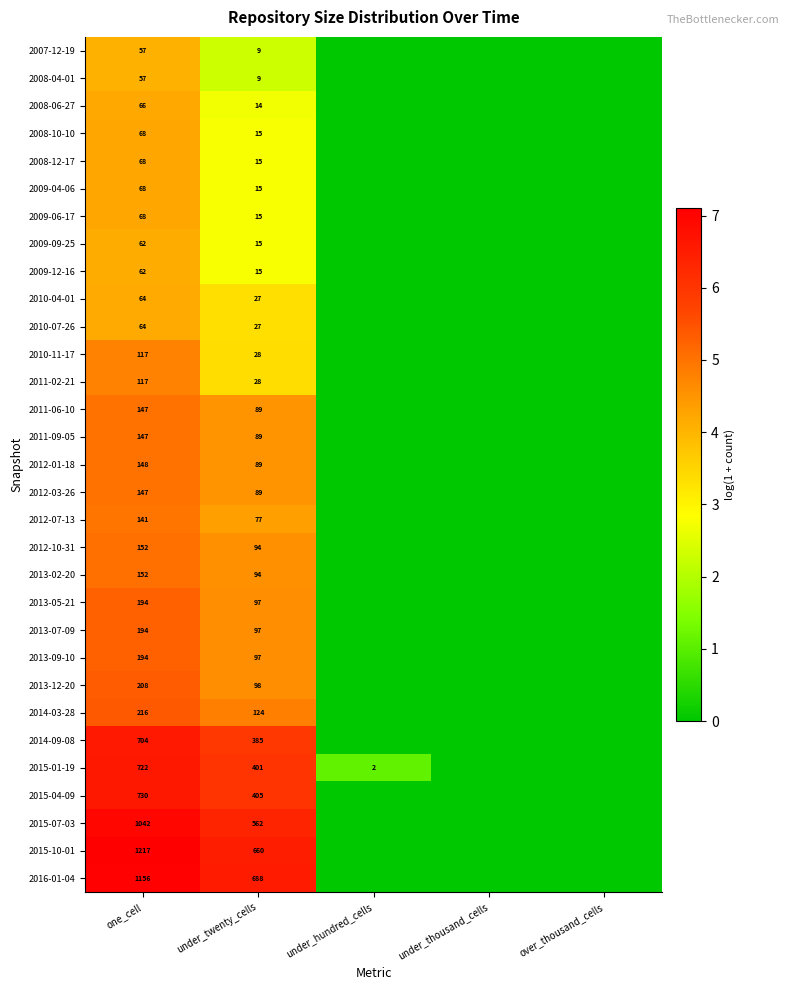

What is the difference between the highest and lowest values at under_twenty_cells?

679